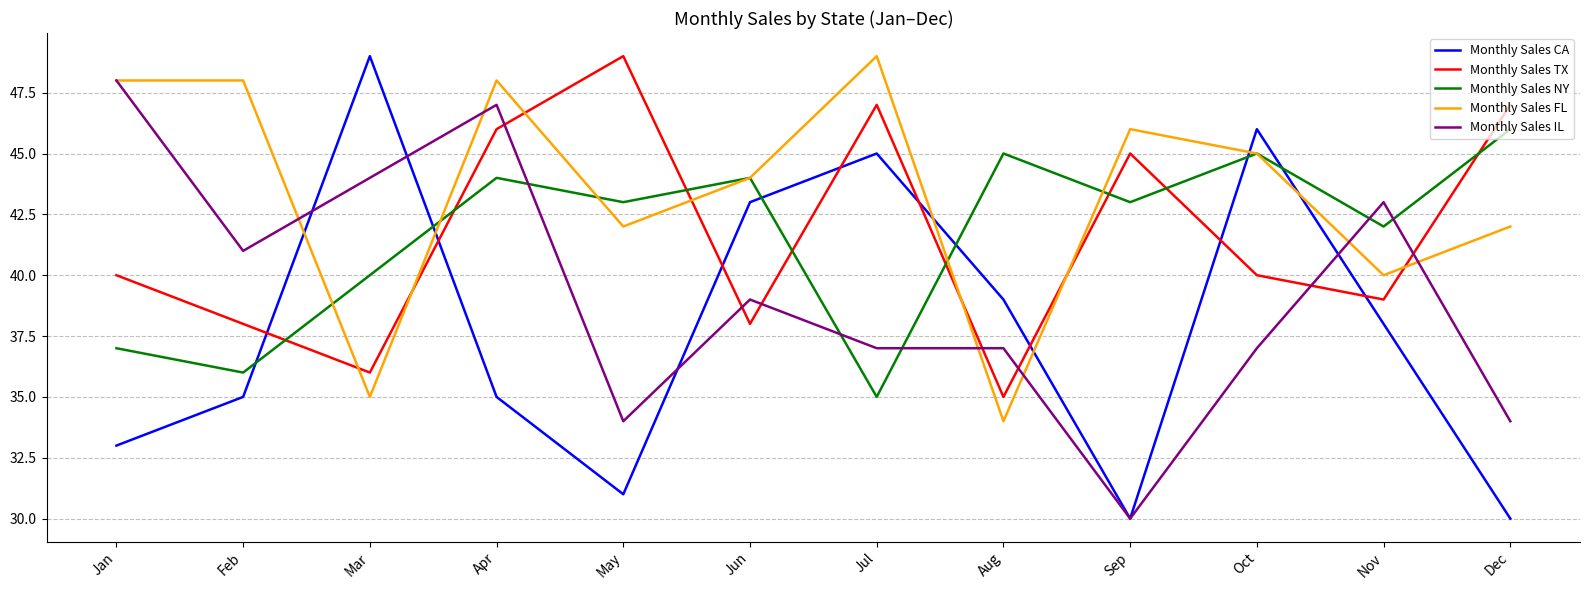

How many categories are shown in the chart?

12